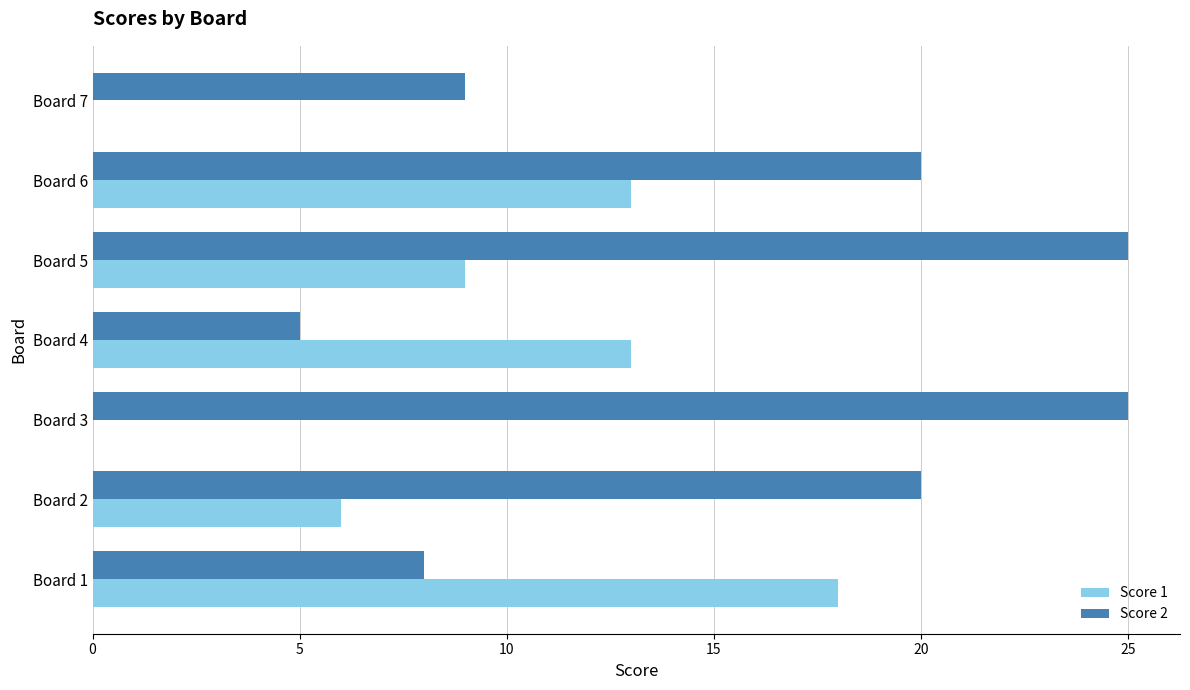

The Score 1 series shows -8 at Board 7. True or false?

False